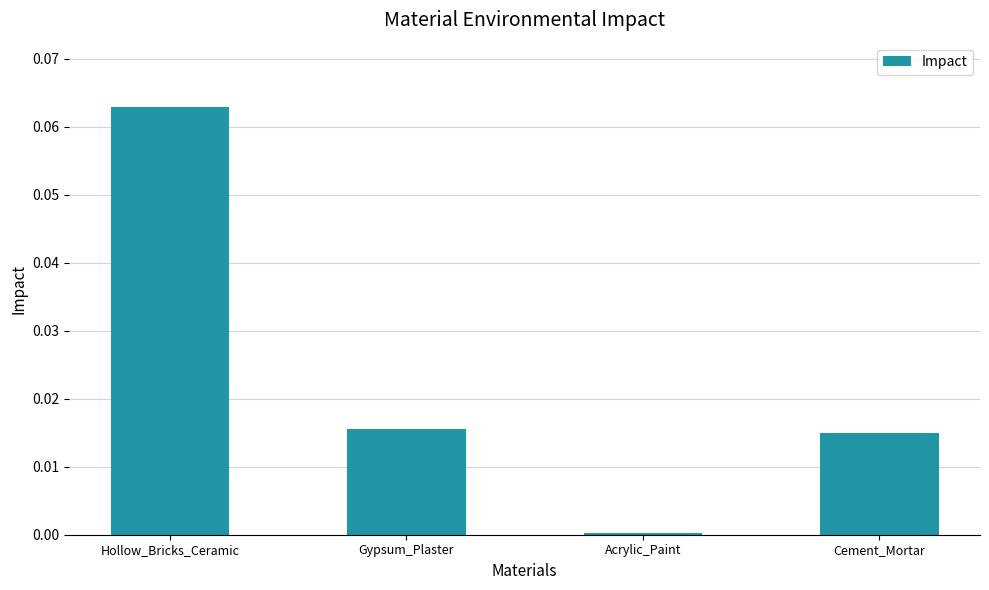

What is the label of the 3rd bar from the right?

Gypsum_Plaster